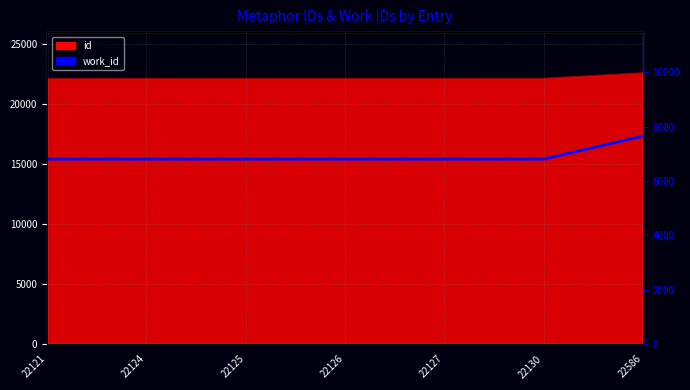

Does the chart display data point markers on the line(s)?

No